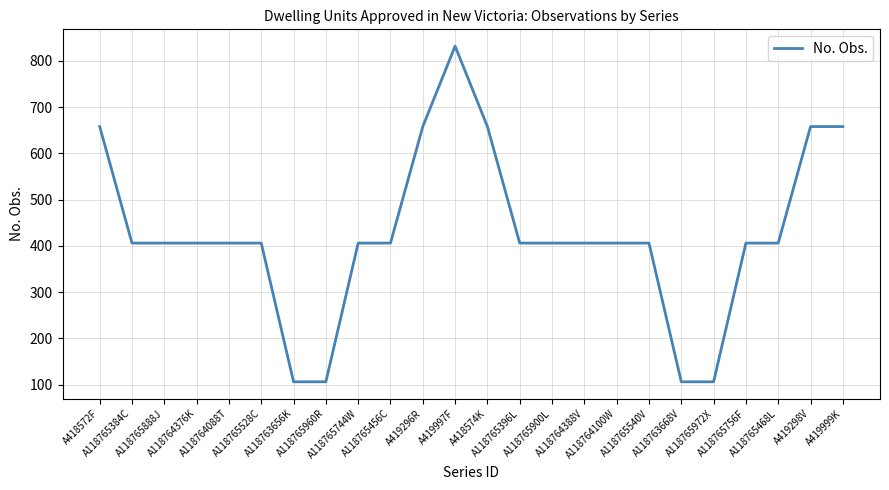

What is the minimum value shown in the chart?

106